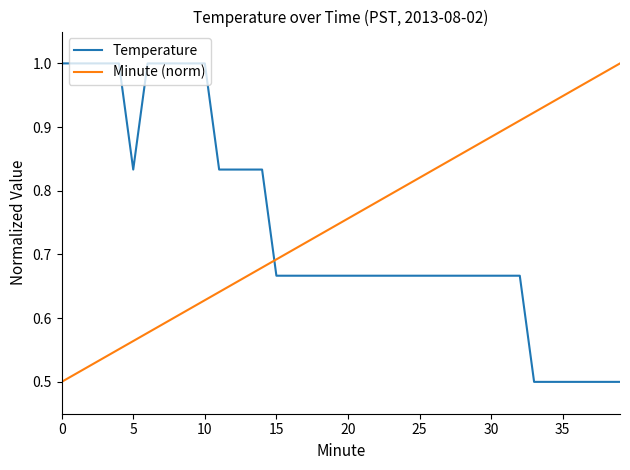

What is the sum of all Temperature values?

29.7